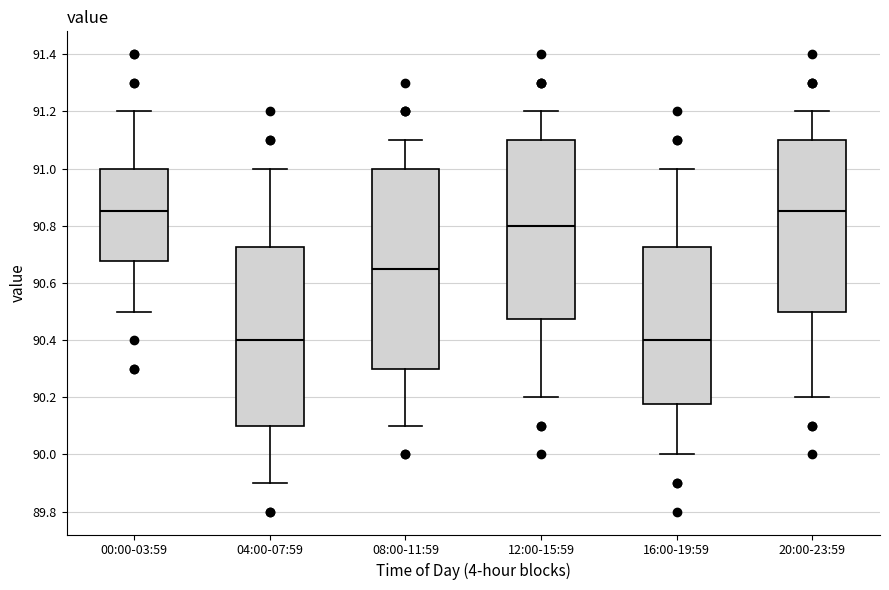

Which box is the tallest, from its lower edge to its upper edge?

08:00-11:59